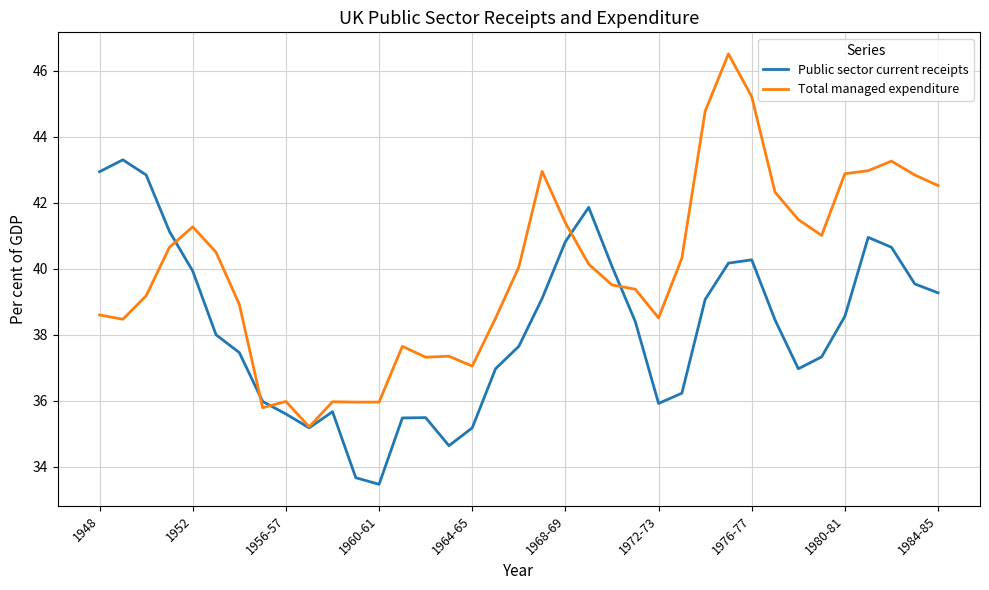

What is the lowest value of the Public sector current receipts series?

33.5